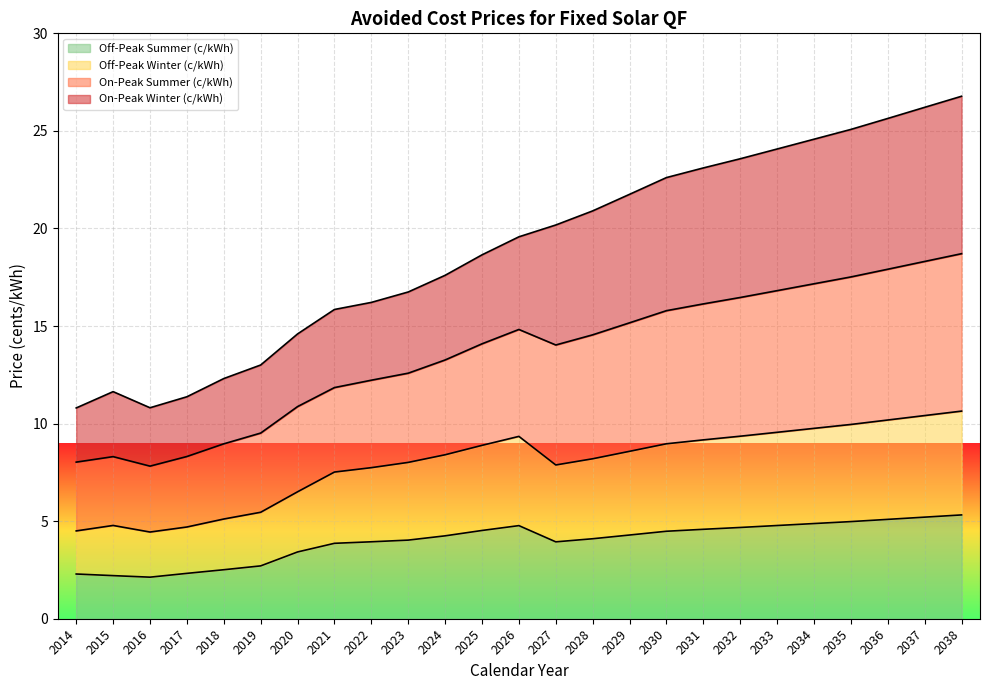

Where is the first local maximum for Off-Peak Winter (c/kWh)?

2015